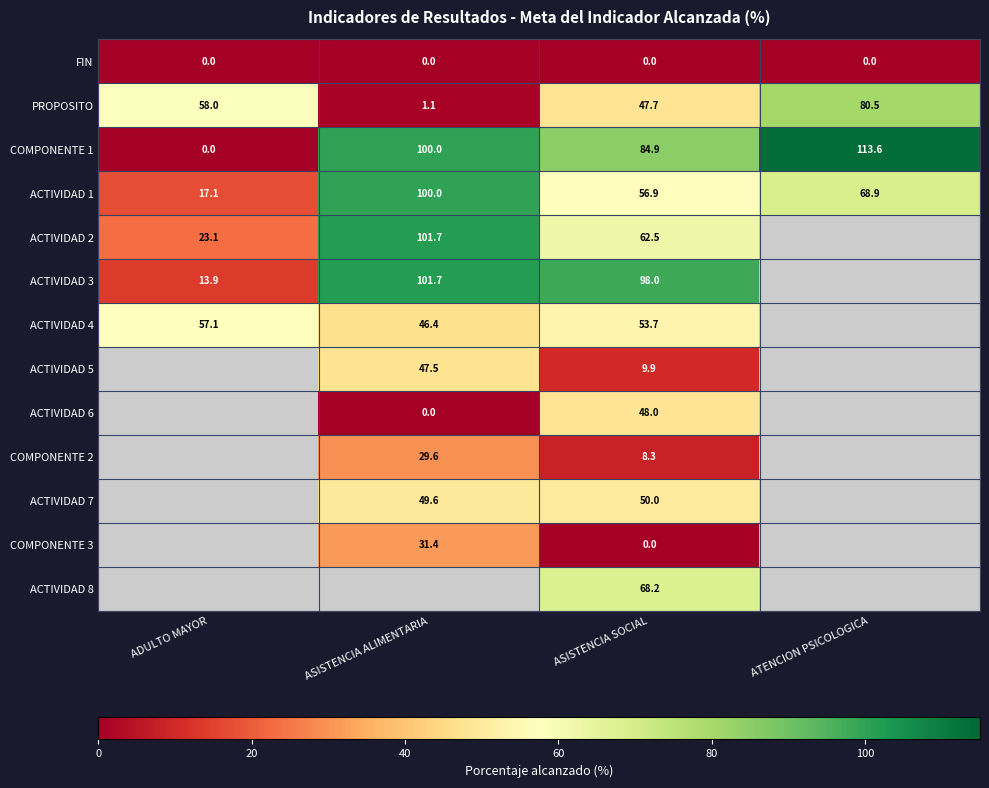

At how many categories does at least one series exceed 26?

4